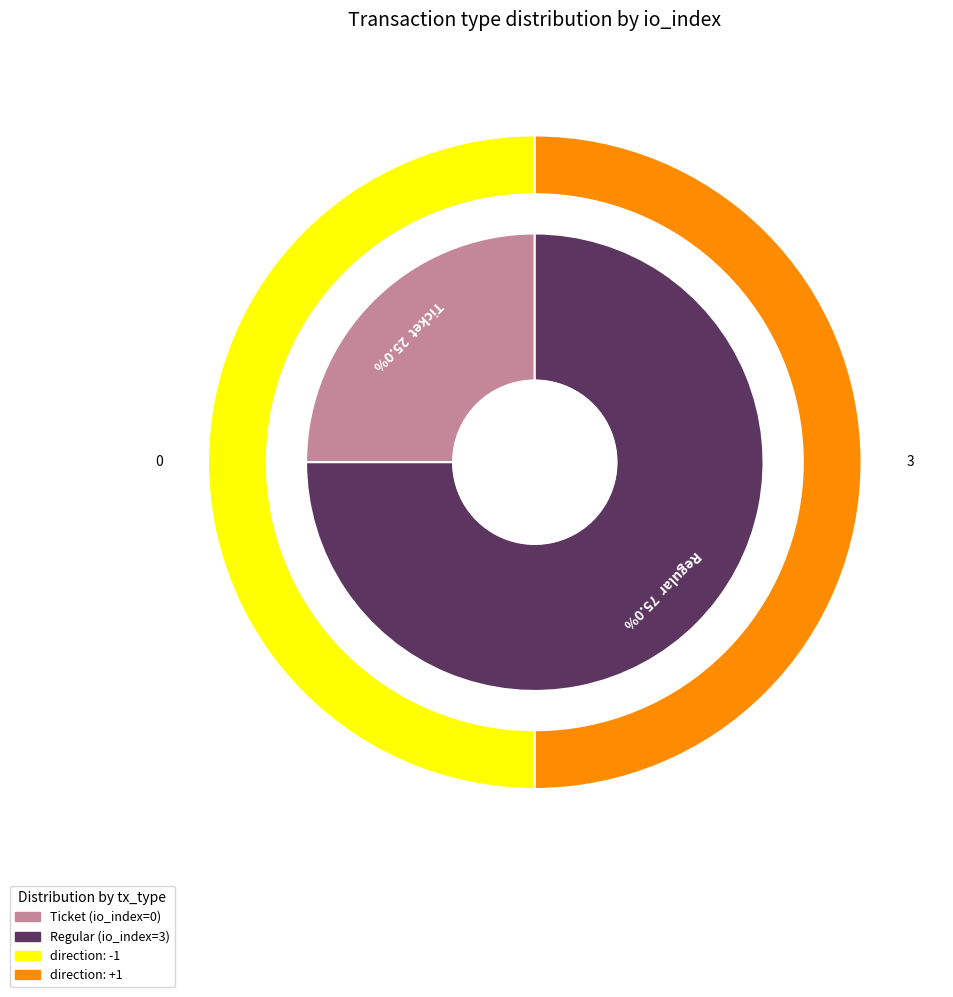

Is there a majority slice in this chart?

Yes